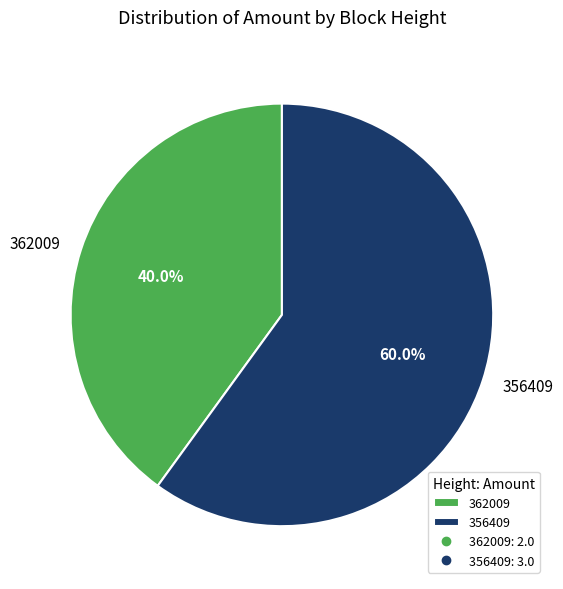

What percentage is the 362009 slice, to the nearest percent?

40%